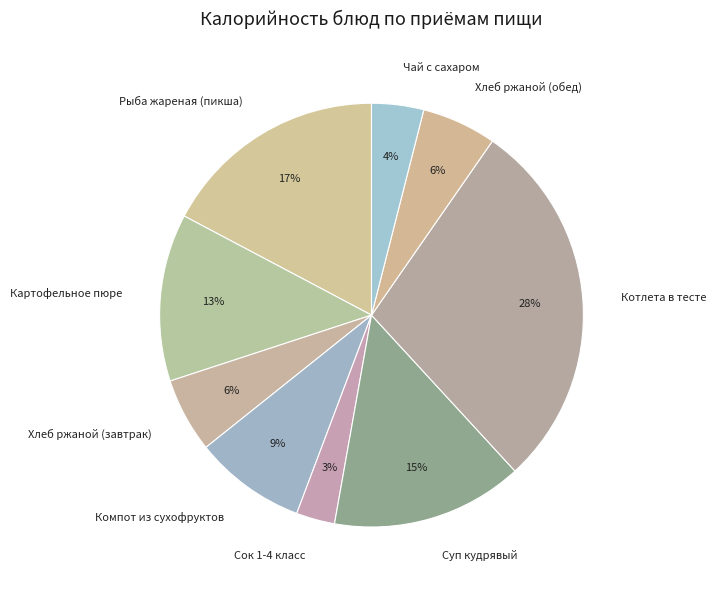

To the nearest percent, what is the average slice percentage?

11%